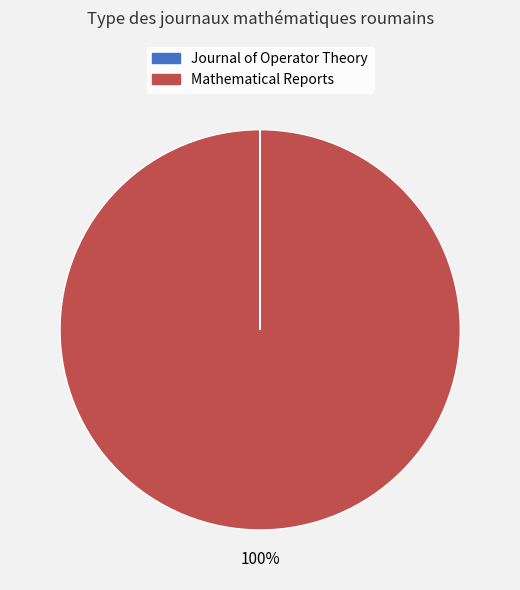

Is there a majority slice in this chart?

Yes